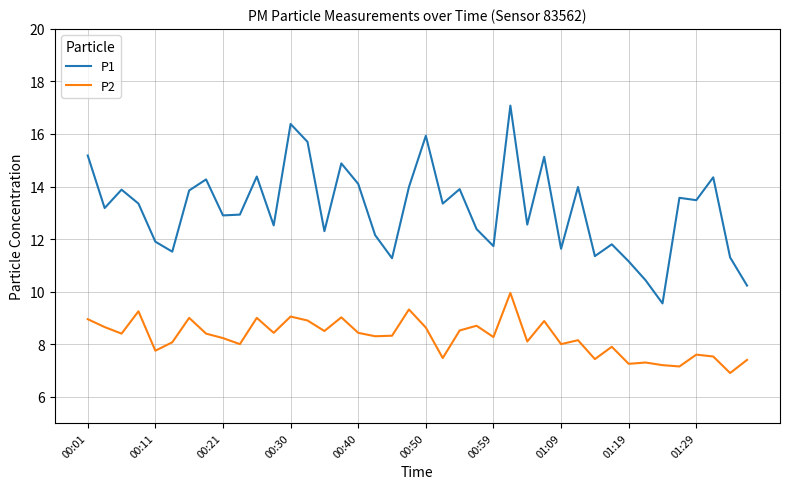

True or false: P1 and P2 intersect in this chart.

False